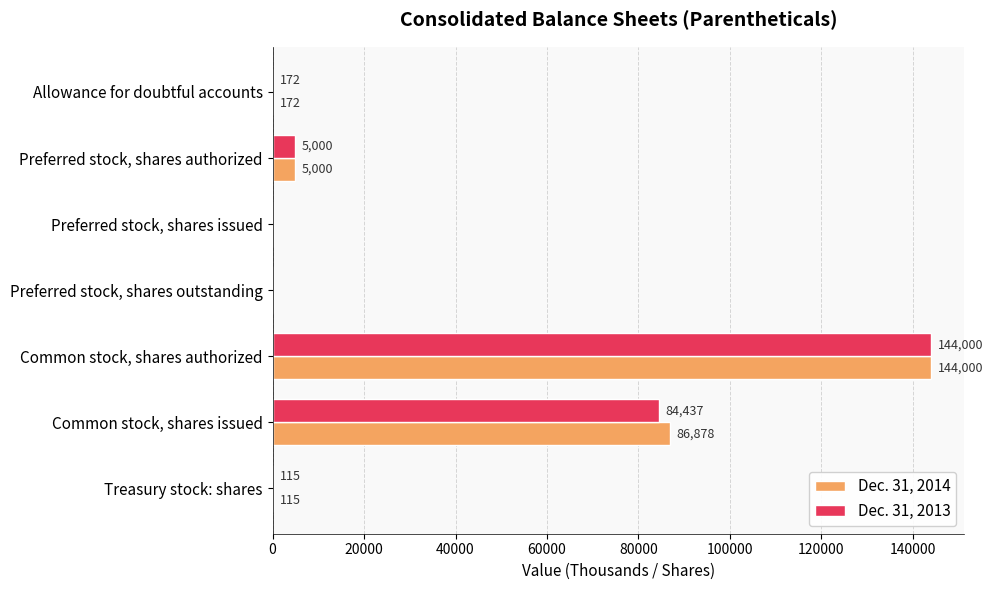

Is the value of Dec. 31, 2014 at Common stock, shares authorized greater than the value of Dec. 31, 2013 at Treasury stock: shares?

Yes